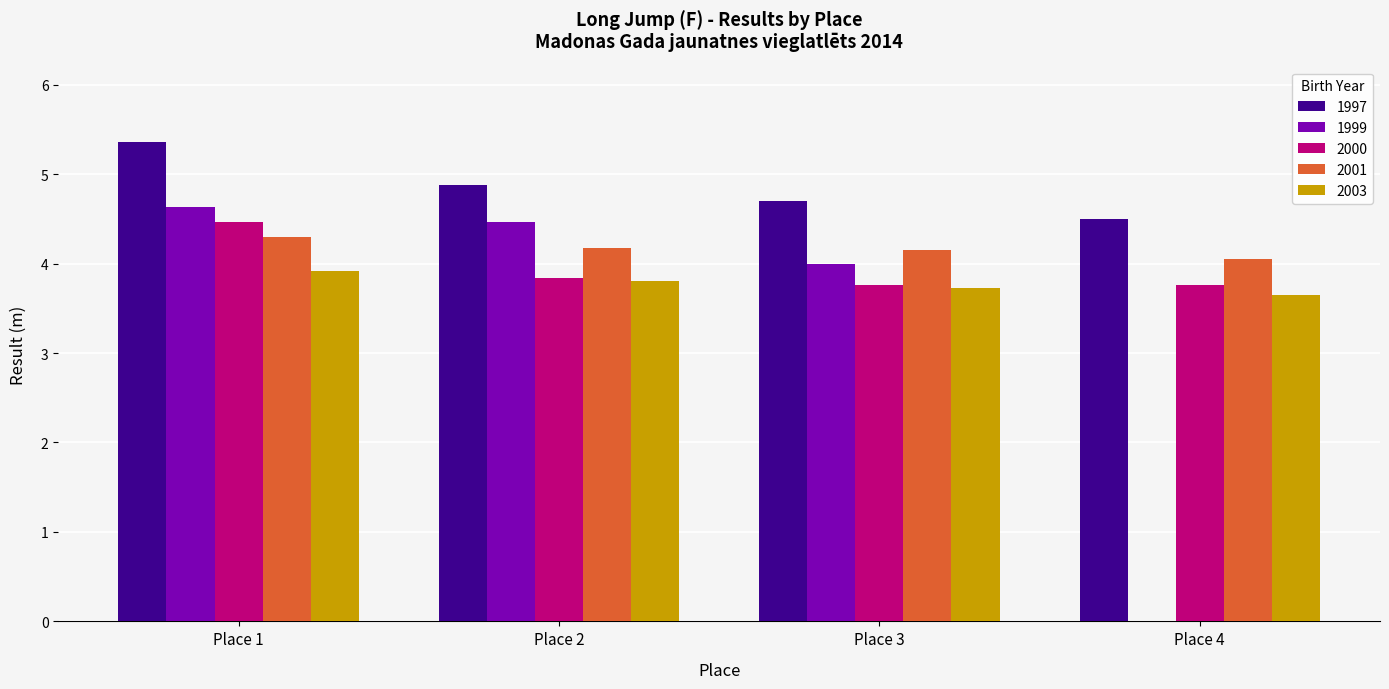

What is the approximate value of 2003 at Place 3?

3.7